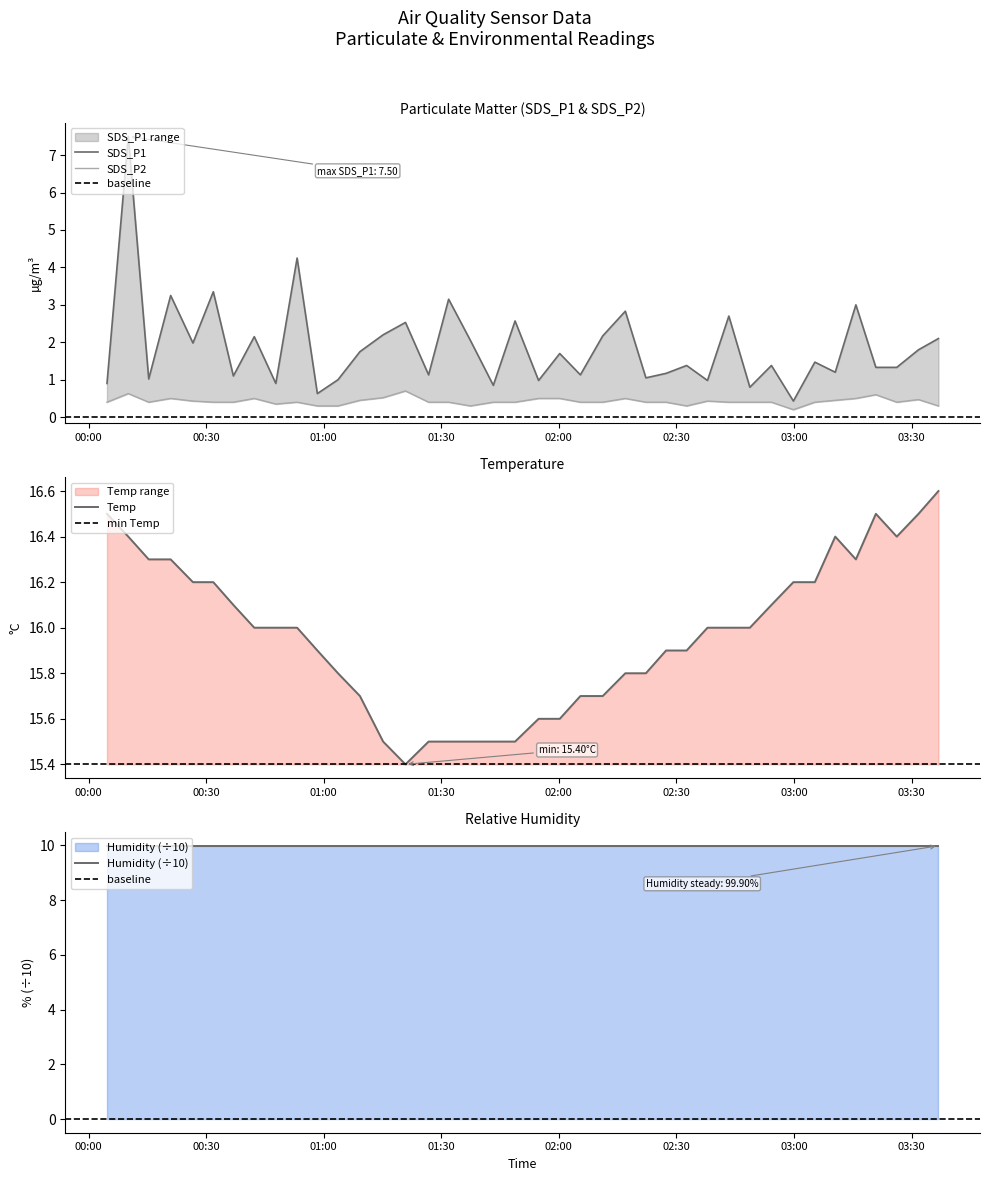

What is the average value of the SDS_P2 series?

0.4